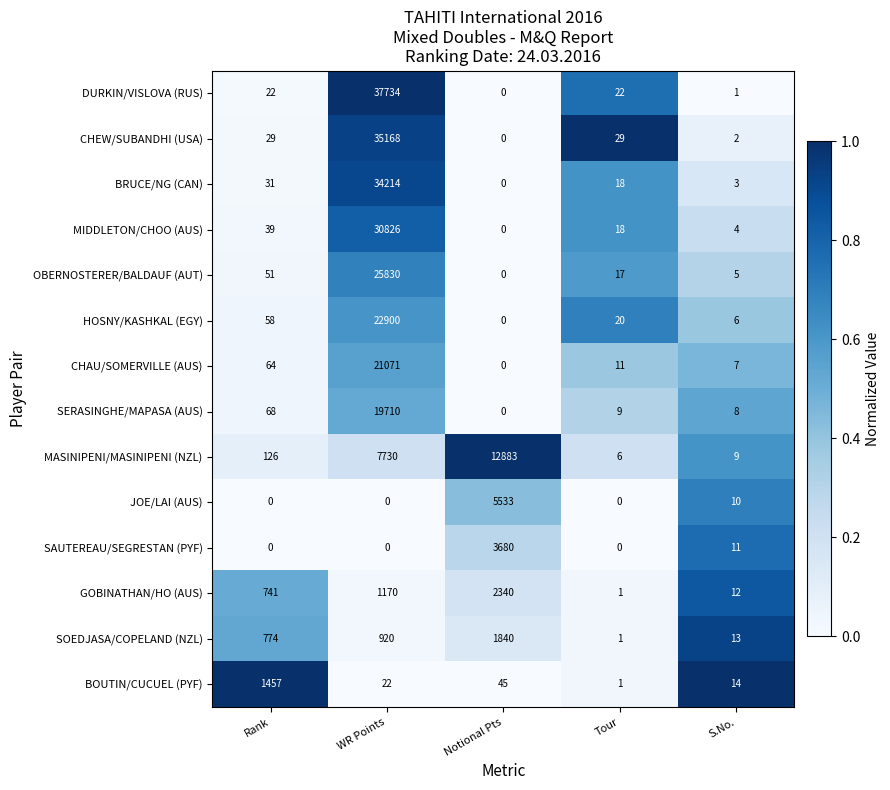

Is it true that HOSNY/KASHKAL (EGY) equals 10 at S.No.?

False